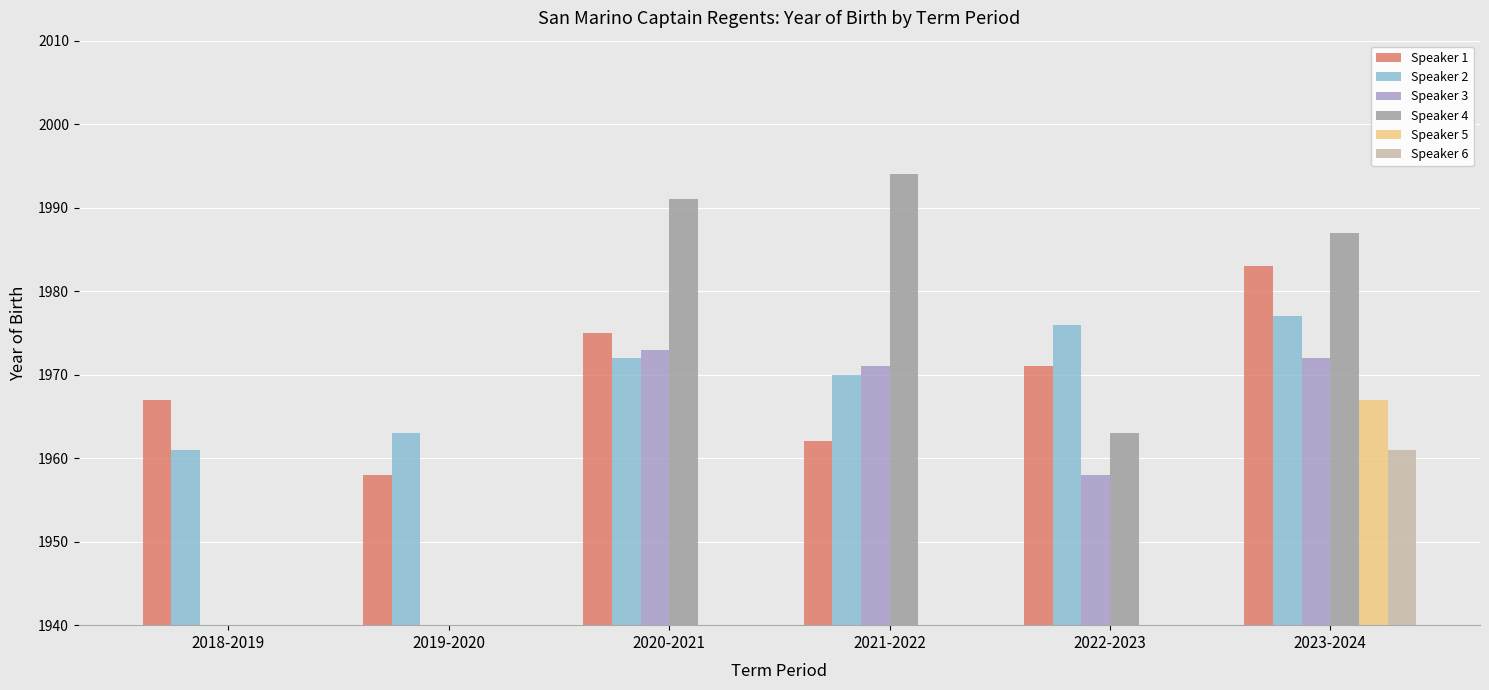

Are the bars grouped side by side (vs. stacked)?

Yes